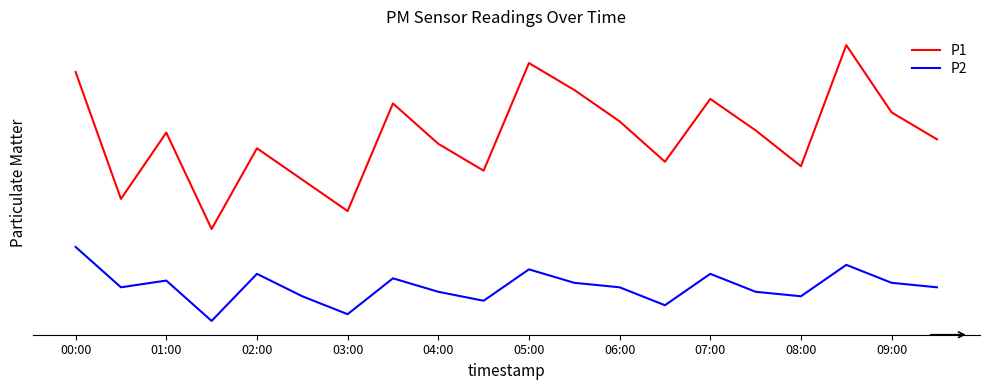

Reading left to right, what are all the values shown in this chart?

P1: 11.9	9.1	10.6	8.4	10.2	9.5	8.8	11.2	10.3	9.7	12.1	11.5	10.8	9.9	11.3	10.6	9.8	12.5	11.0	10.4
P2: 8.0	7.1	7.2	6.3	7.4	6.9	6.5	7.3	7.0	6.8	7.5	7.2	7.1	6.7	7.4	7.0	6.9	7.6	7.2	7.1